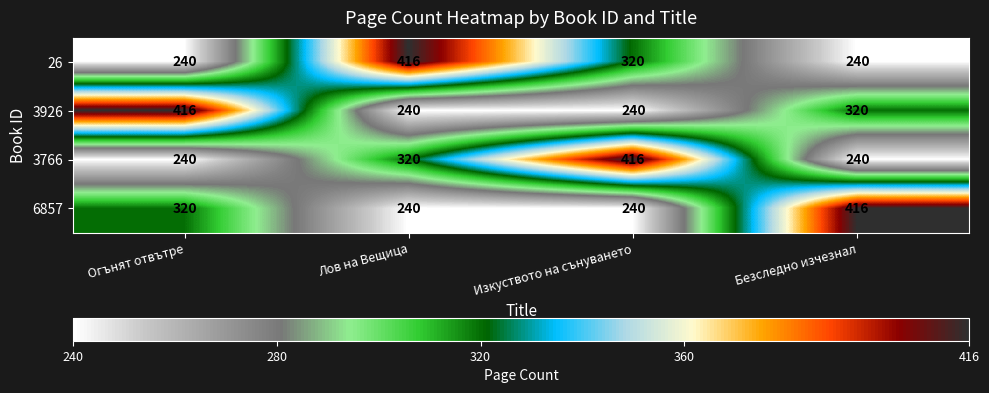

At how many categories does at least one series exceed 396?

4